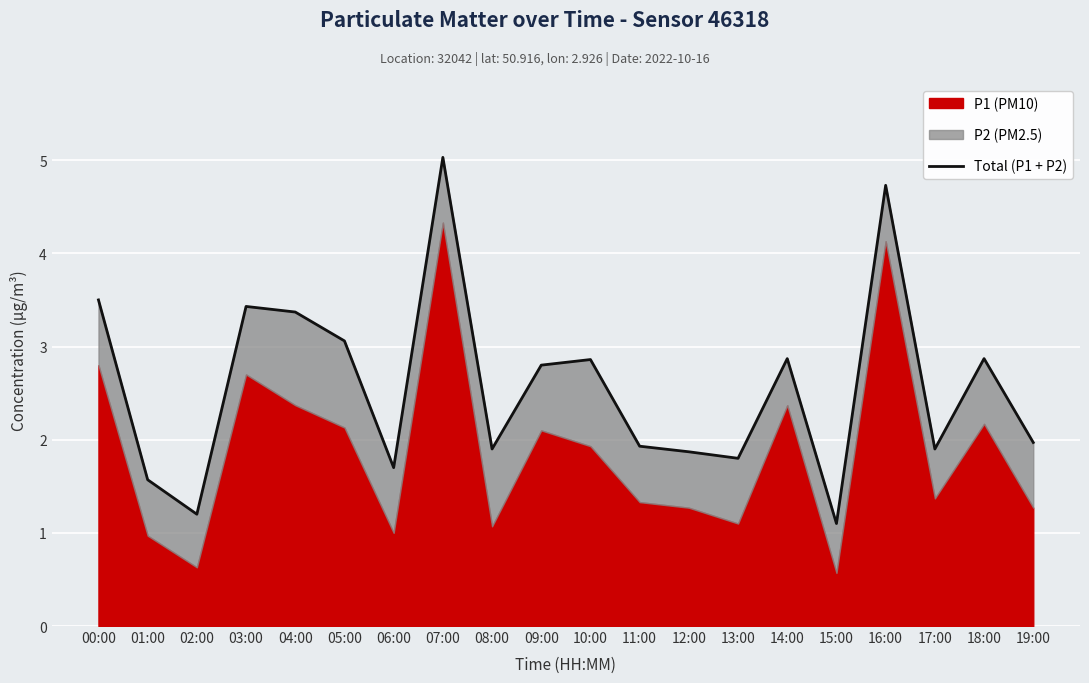

The chart shows a value of 1.6 at 01:00. True or false?

True